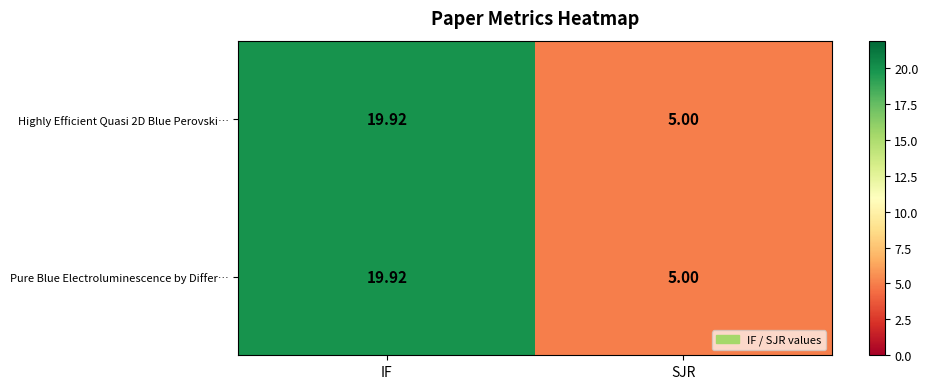

Rank the categories by Pure Blue Electroluminescence by Differ… value from lowest to highest.

SJR, IF